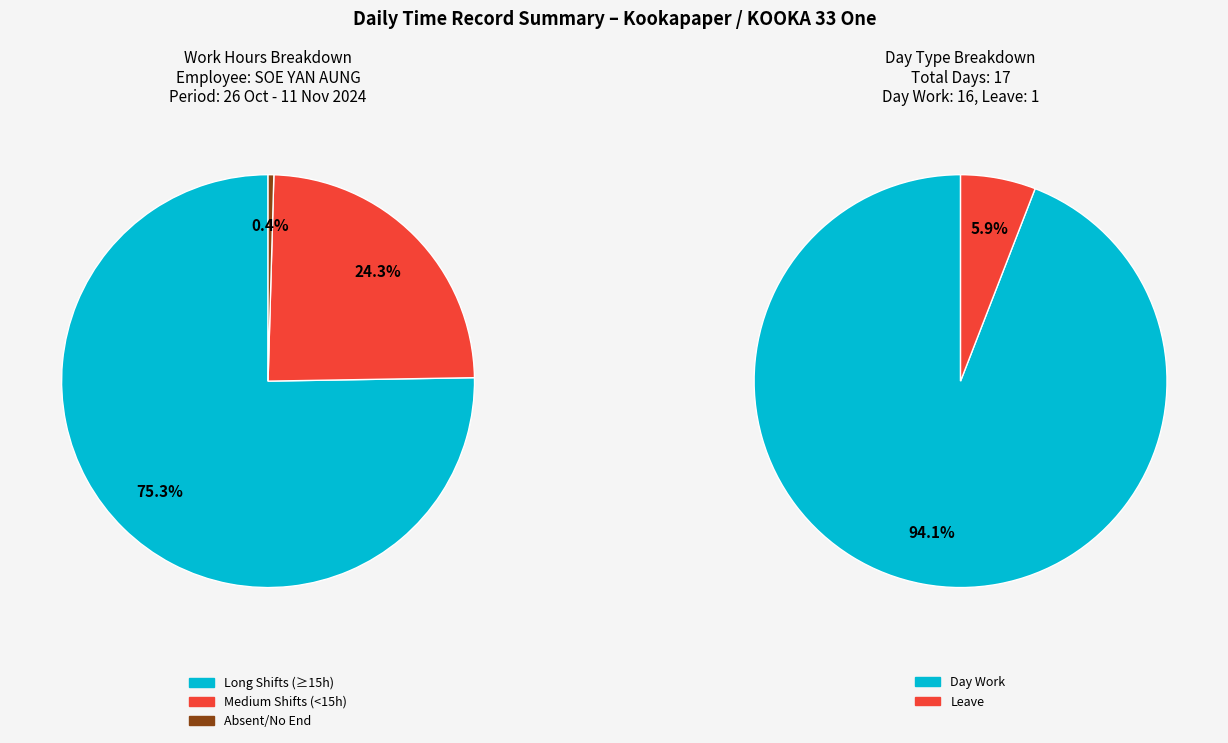

Is it true that Lates is 5% of the pie?

False